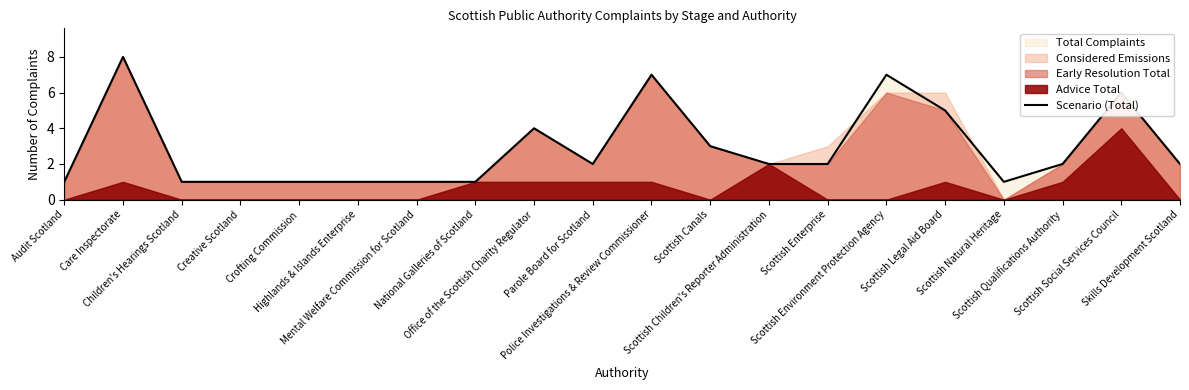

What position from the left is National Galleries of Scotland?

8